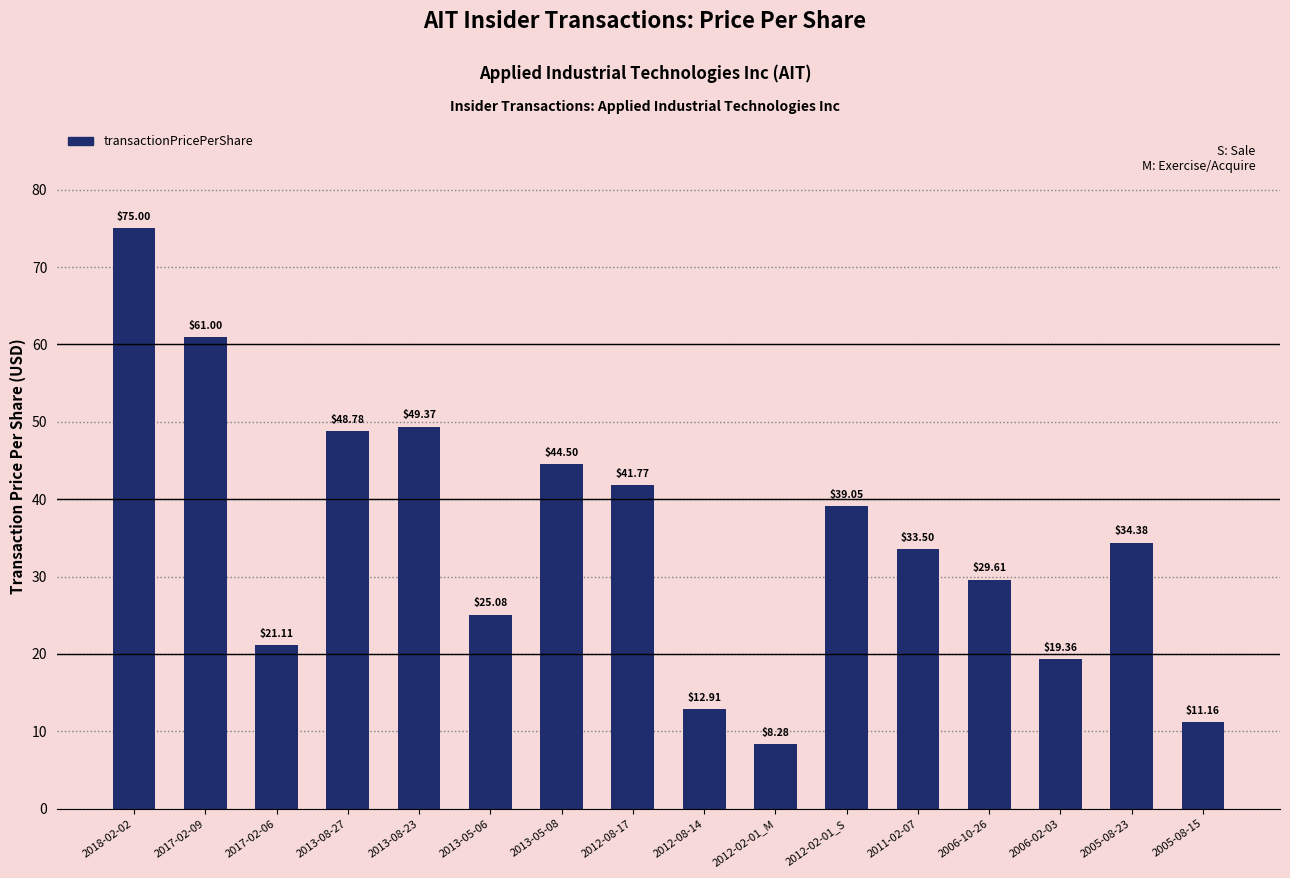

Which label corresponds to the largest value in the chart?

2018-02-02